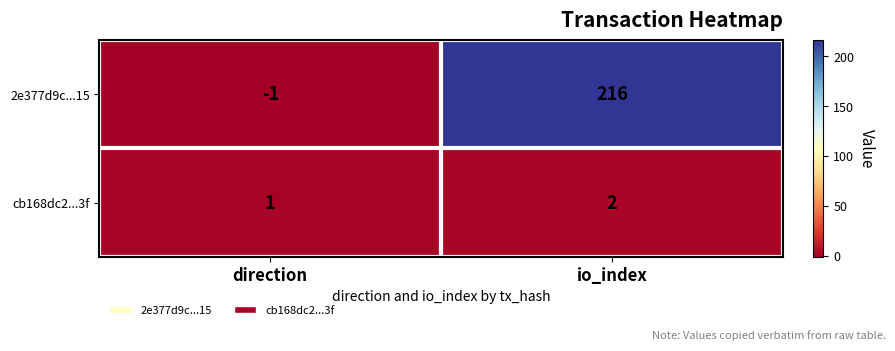

What is the difference between the 2e377d9c...15 values at direction and io_index?

217